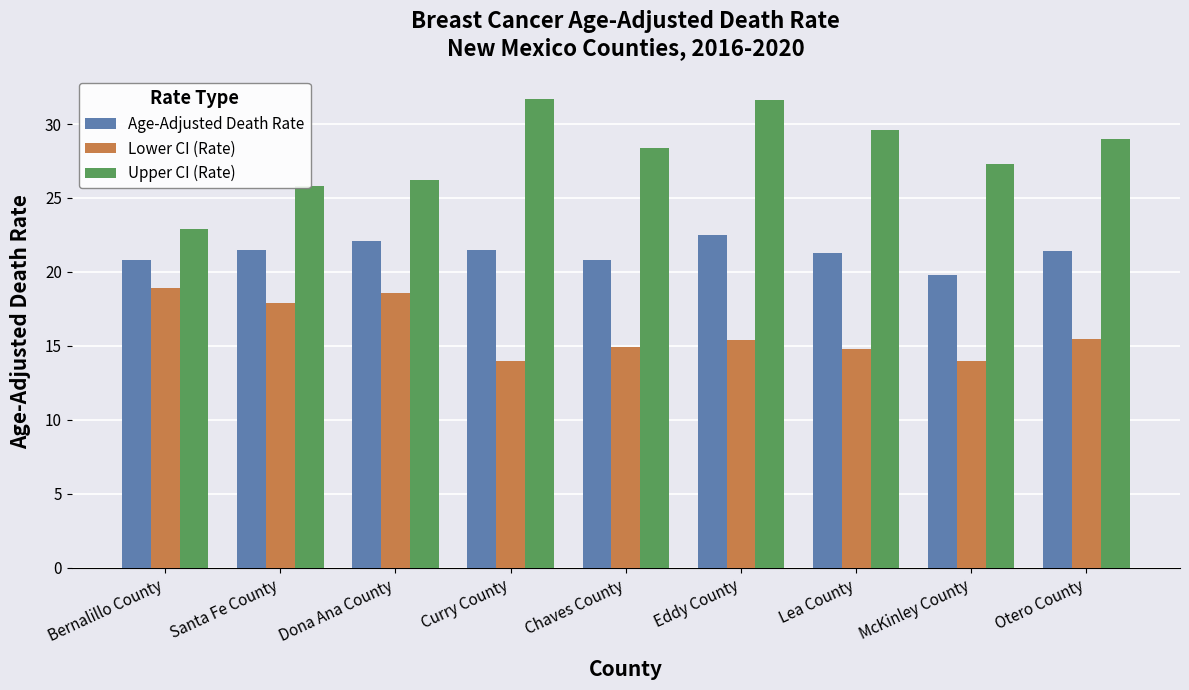

Is the value of Upper CI (Rate) at Otero County greater than the value of Age-Adjusted Death Rate at Dona Ana County?

Yes